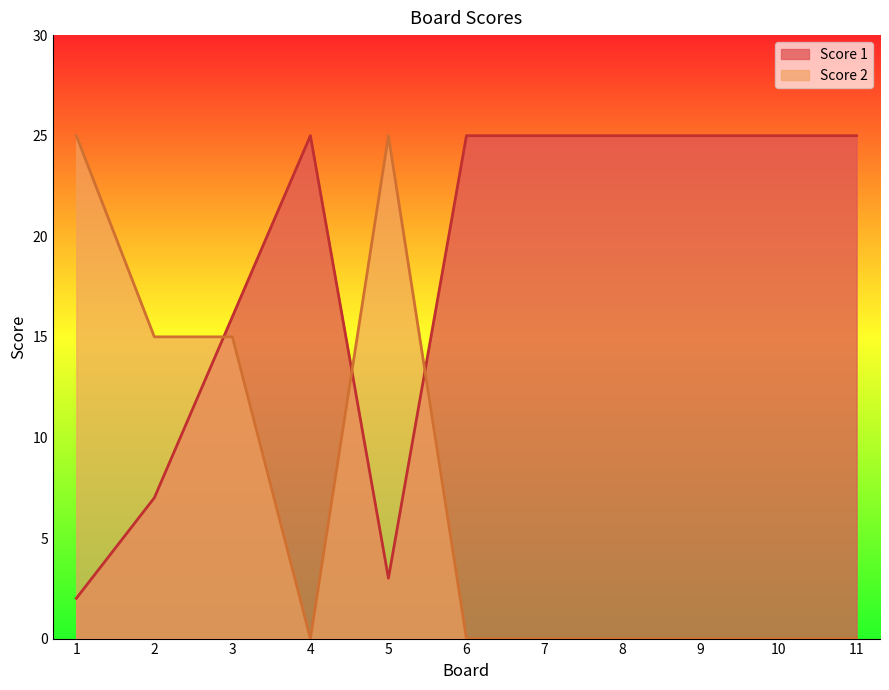

Rank the series at 2 from highest to lowest value.

Score 2, Score 1